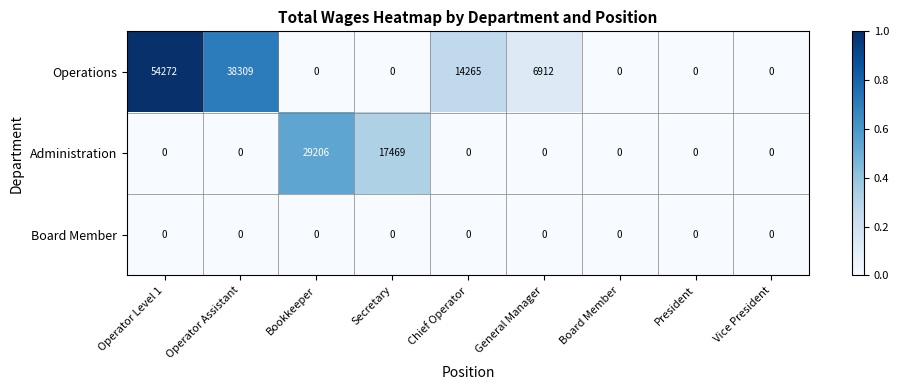

What is the sum of the Operations values at General Manager and Operator Level 1?

61184